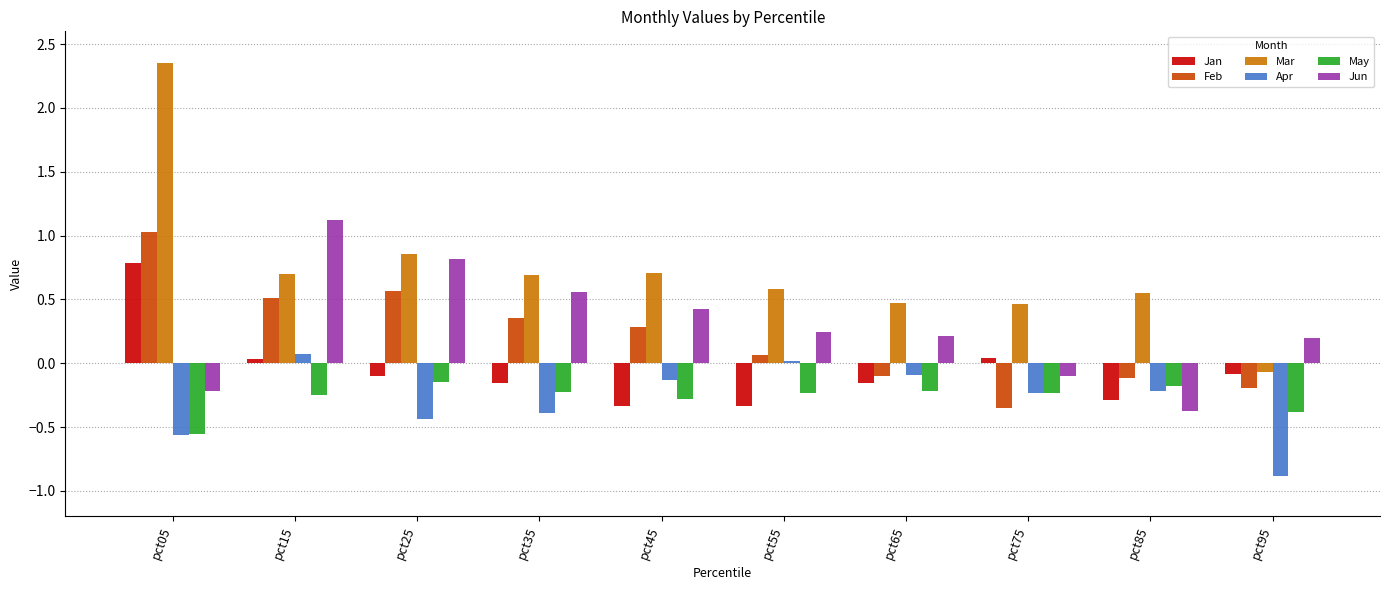

Which series has the widest spread of values?

Mar